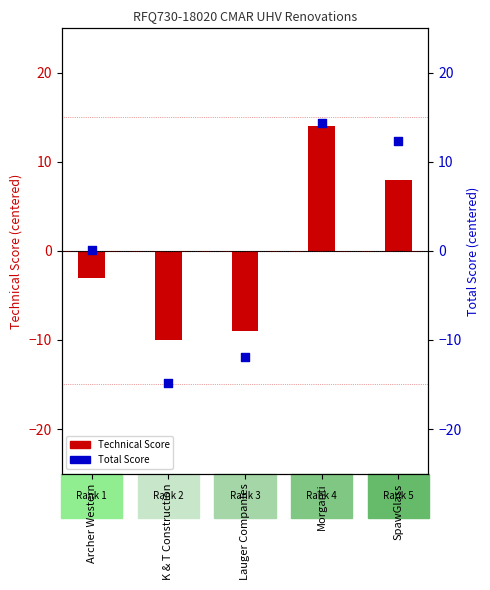

Which series reaches the minimum Y coordinate?

Total Score